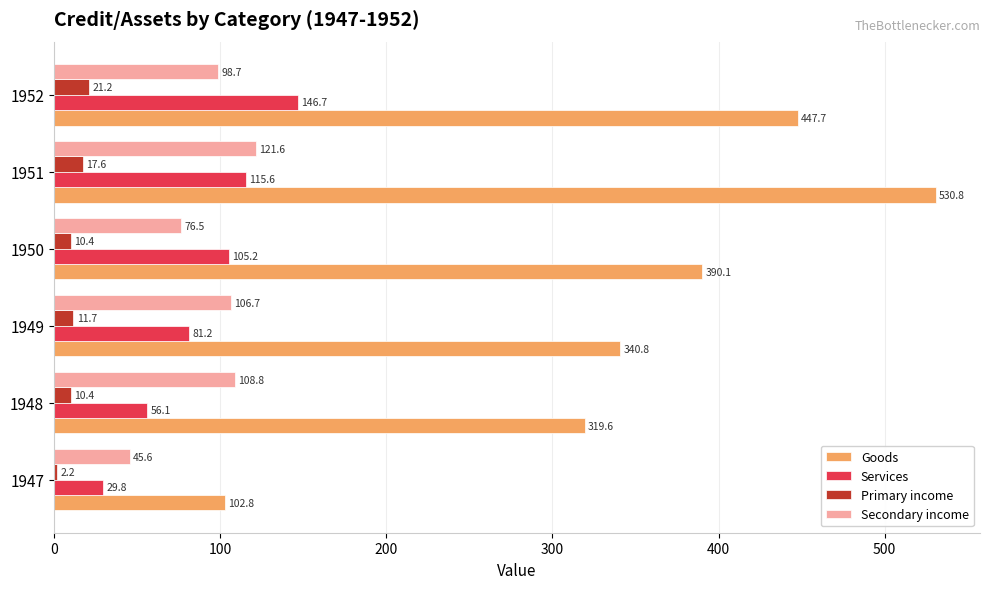

What is the minimum value for Goods?

102.8